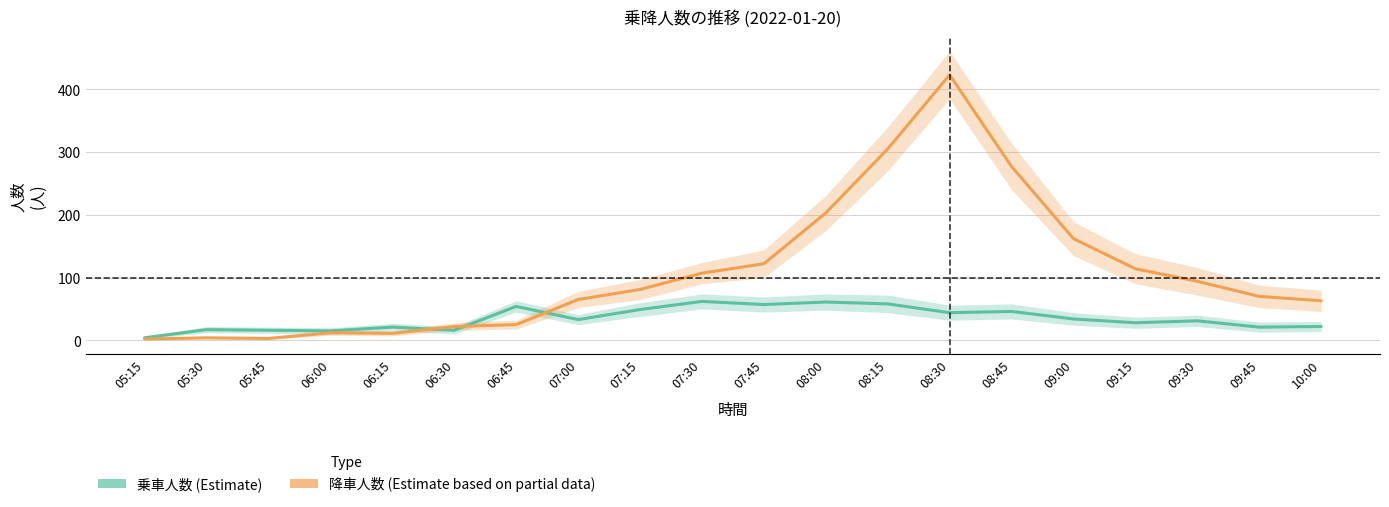

How many data points in 乗車人数 are less than 33?

10